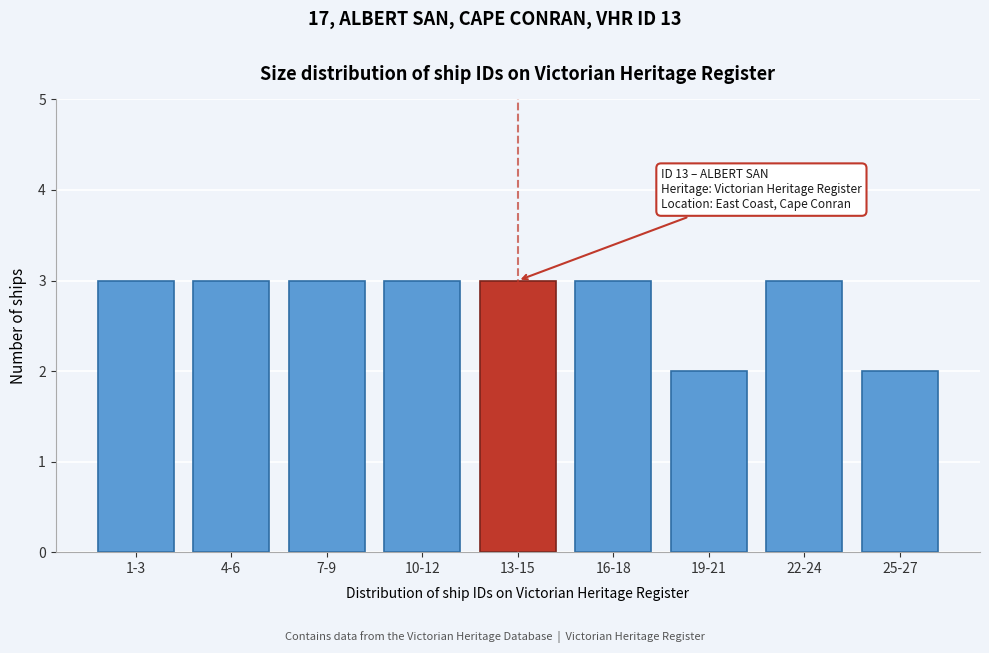

Reading left to right, what are all the values shown in this chart?

3	3	3	3	3	3	2	3	2